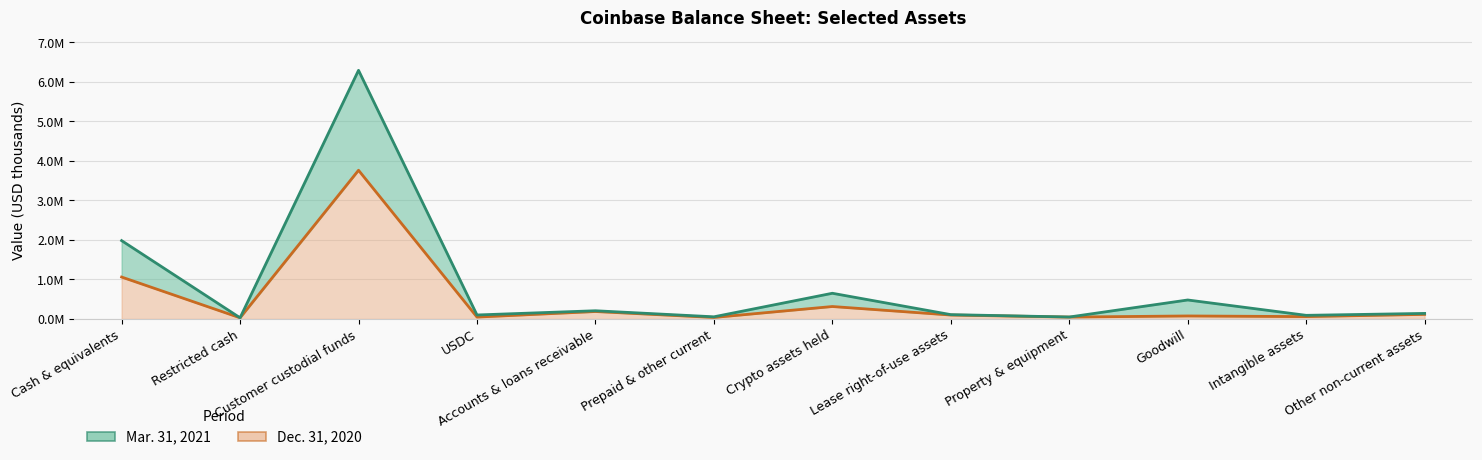

What is the average value of the Mar. 31, 2021 series?

850093